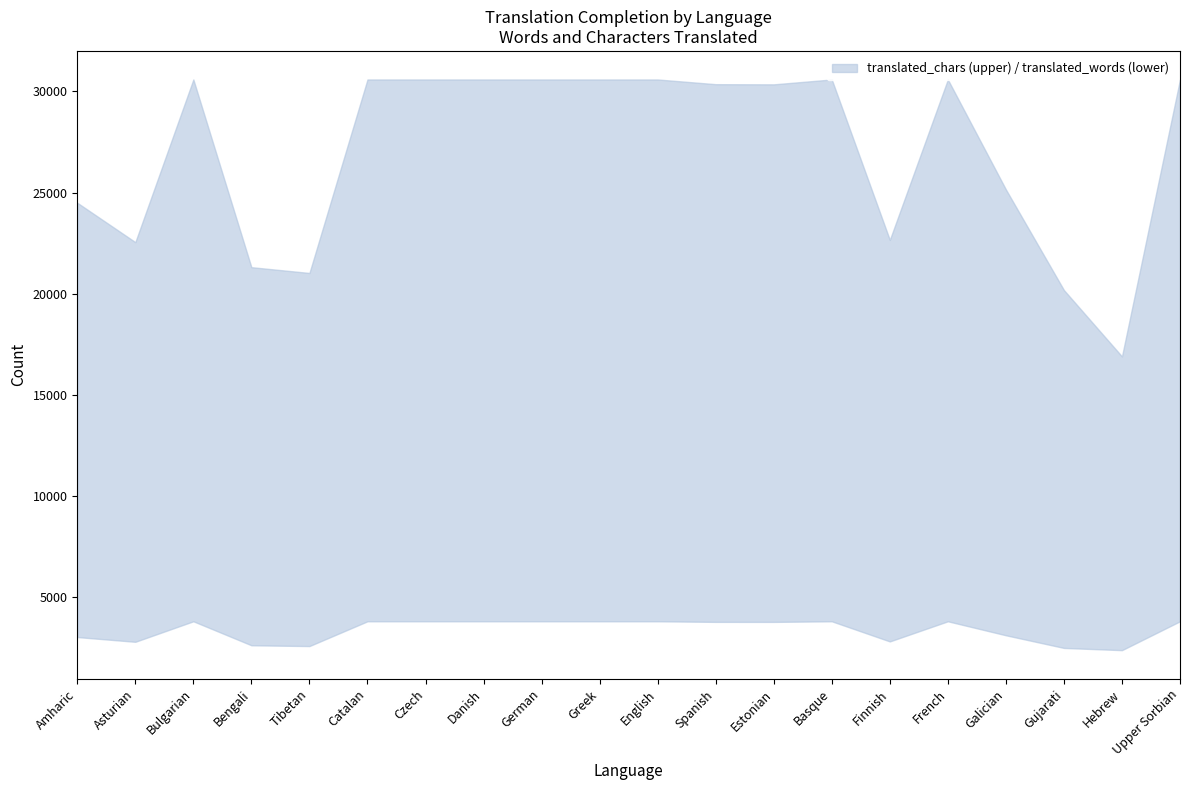

How many data points in translated_words are less than 3789?

10